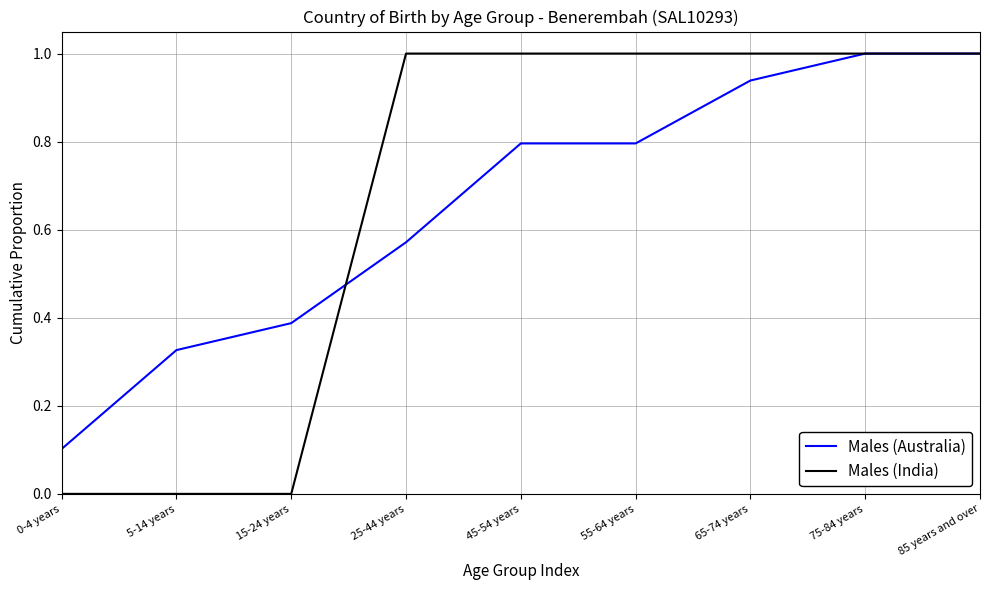

What is the maximum value shown in the chart?

1.0